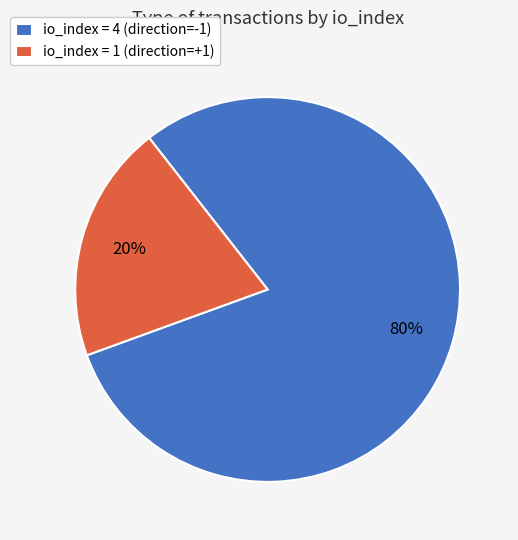

Between io_index = 1 (direction=+1) and io_index = 4 (direction=-1), which is larger?

io_index = 4 (direction=-1)